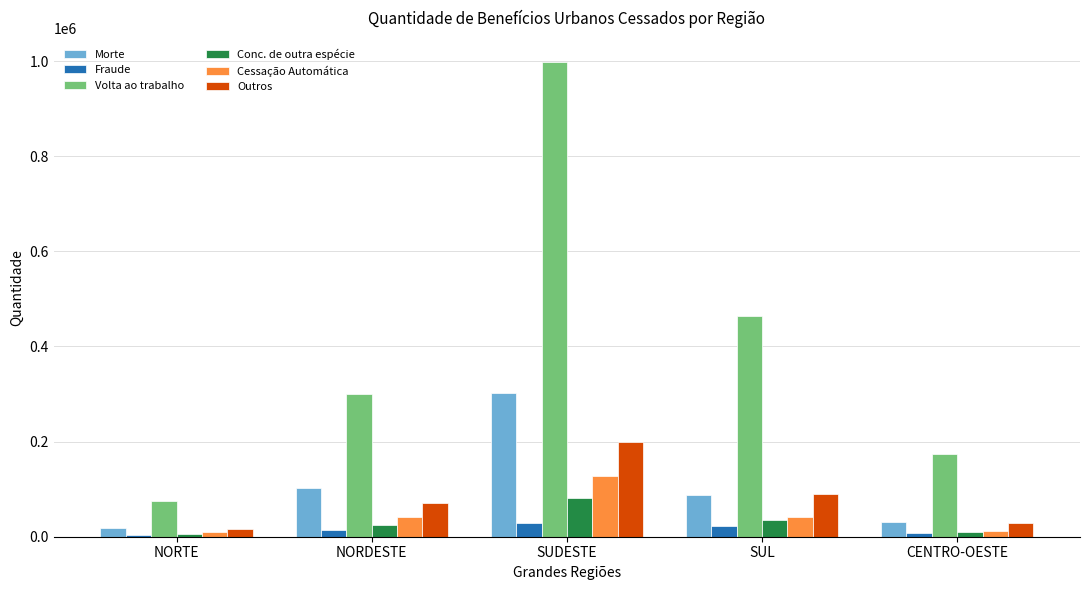

At which label is Outros closest to 106806?

SUL